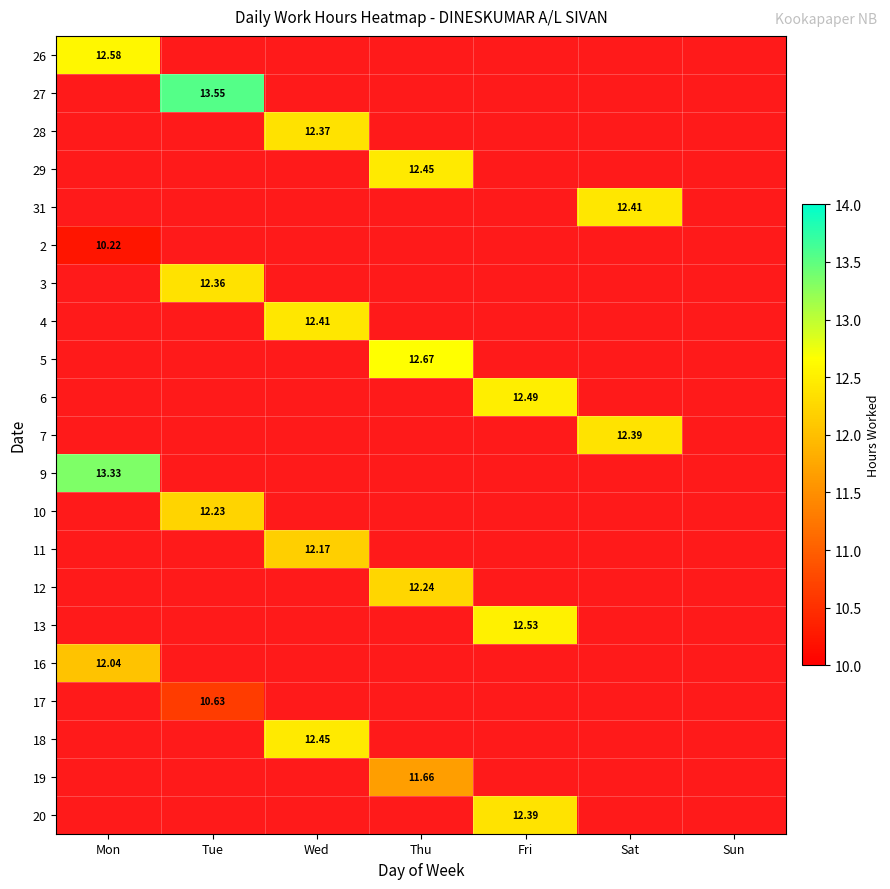

Which category has the highest value in the 2 series?

Mon